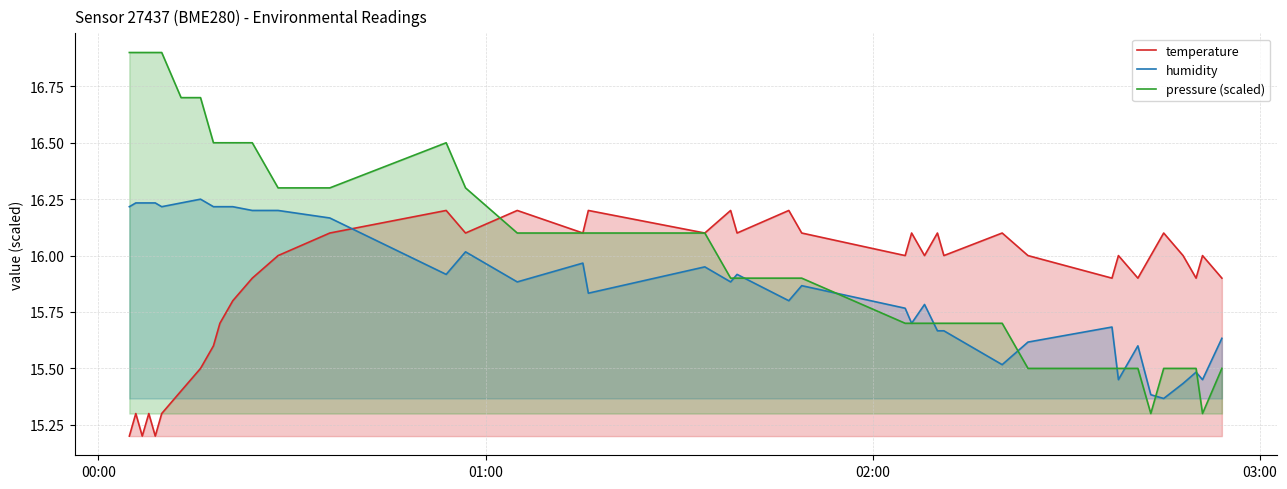

Which series has the widest spread of values?

pressure (scaled)